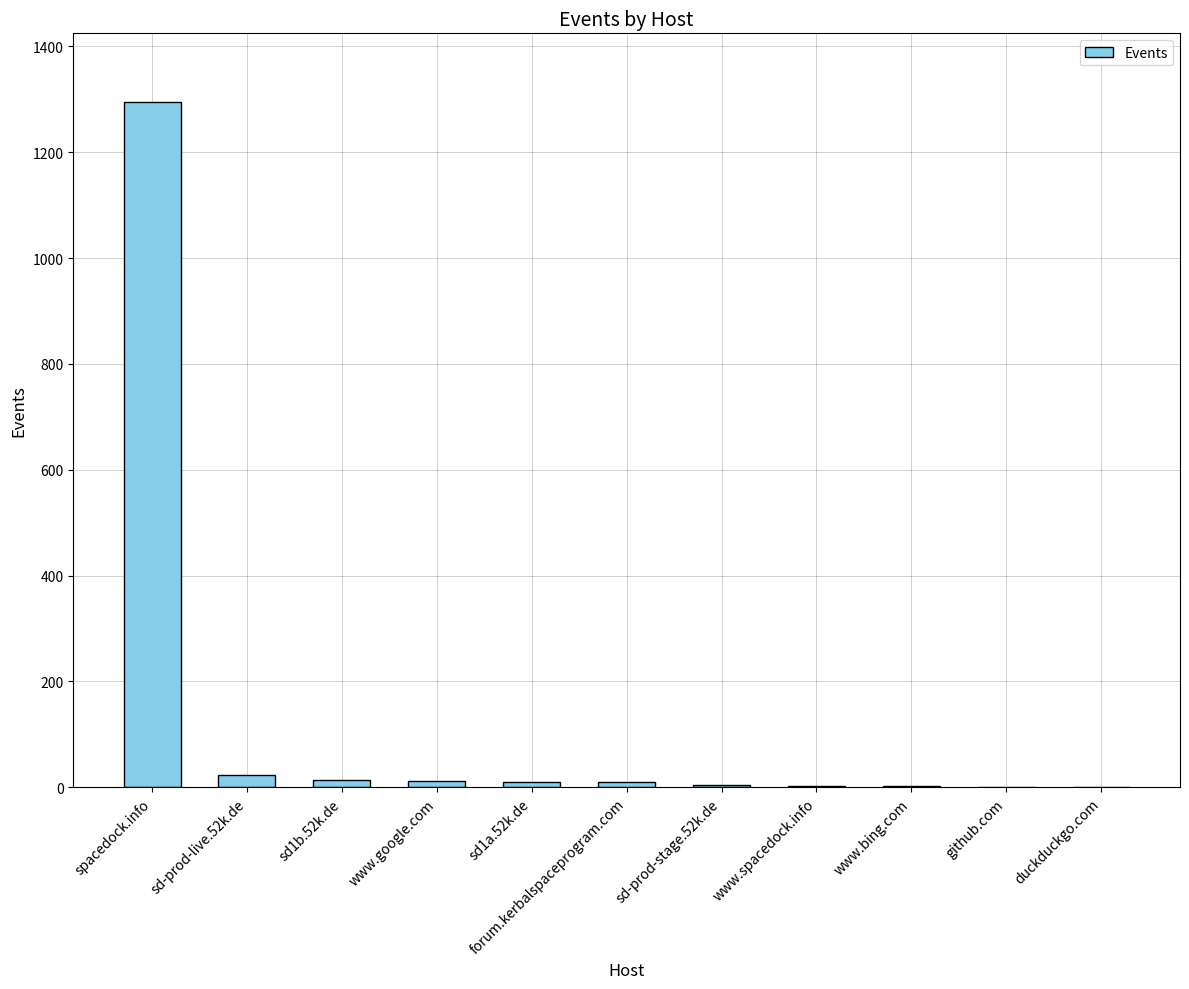

What is the sum of all values?

1376